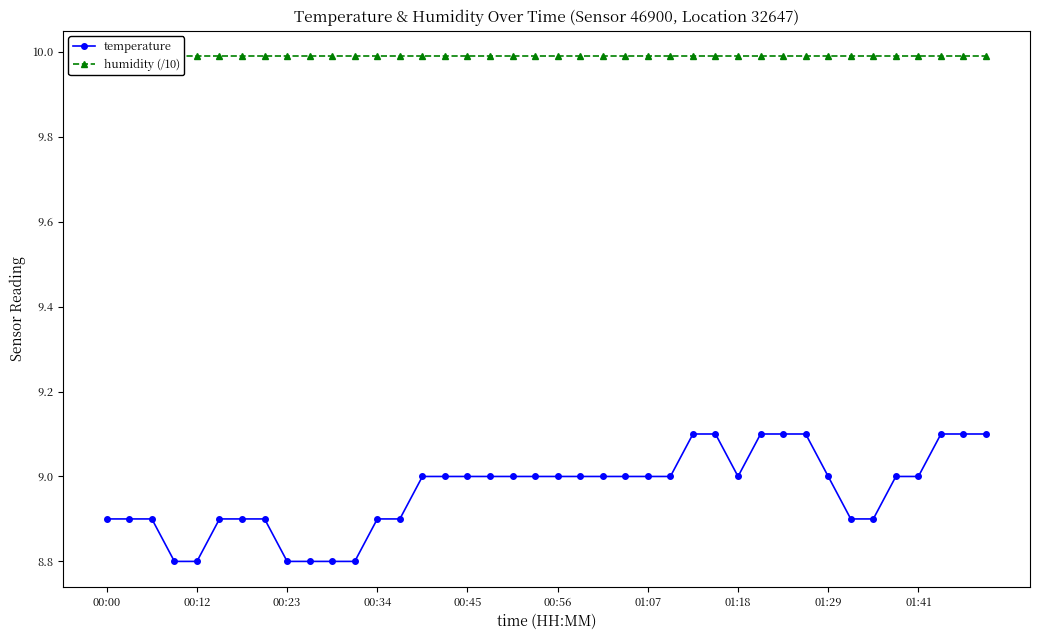

How many values in the temperature series are below 9?

16